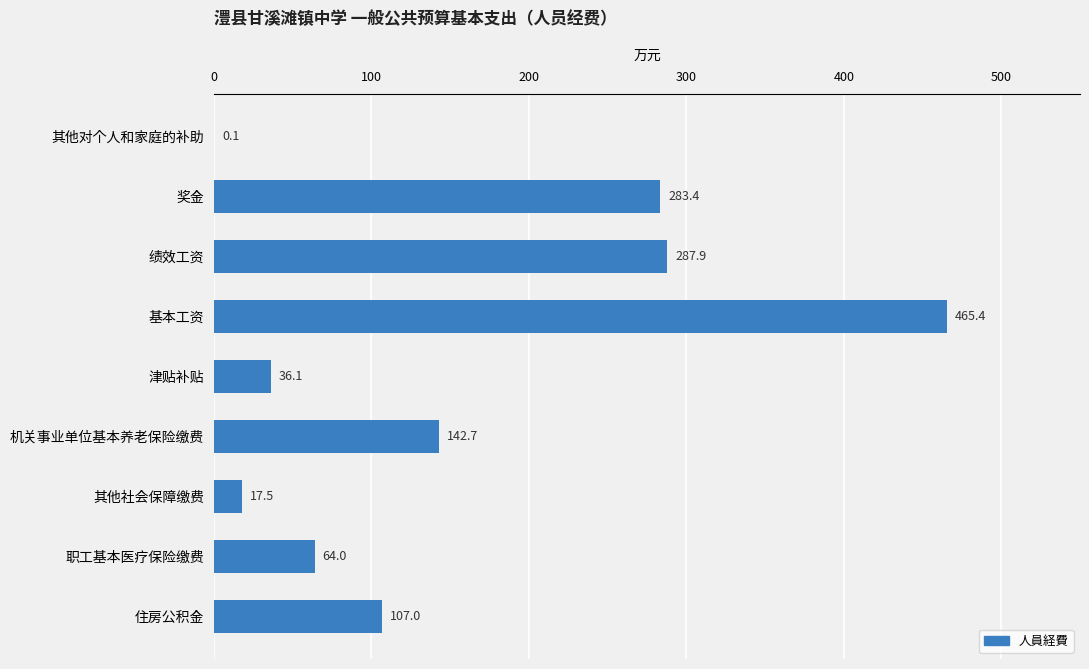

Which label corresponds to the largest value in the chart?

基本工资